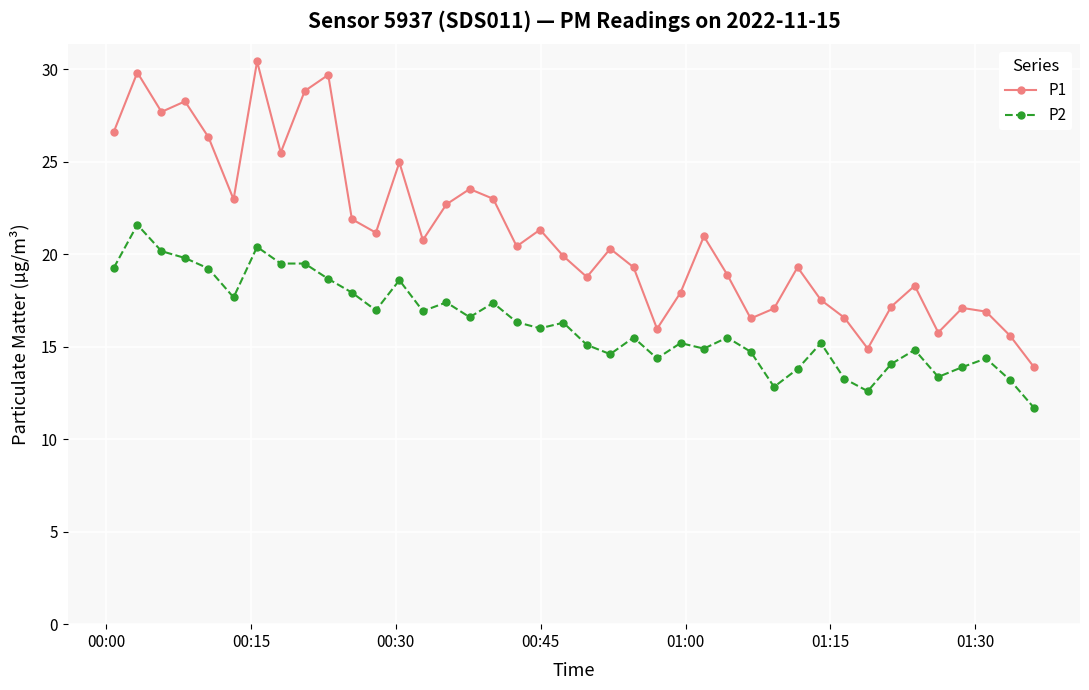

True or false: P2 has more than 1 points higher than both neighbors.

True